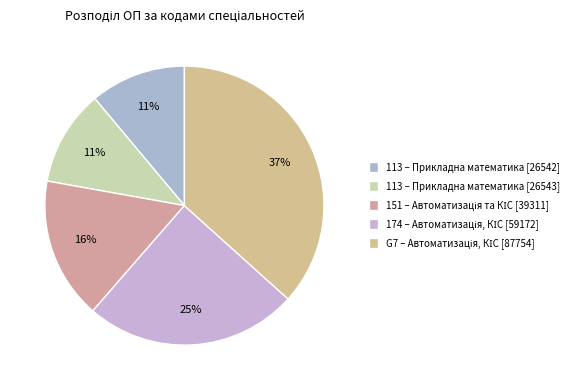

Count the number of slices in the pie.

5